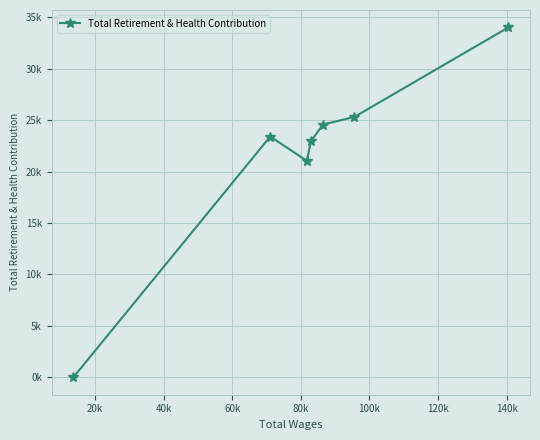

Where is the first local minimum?

80k